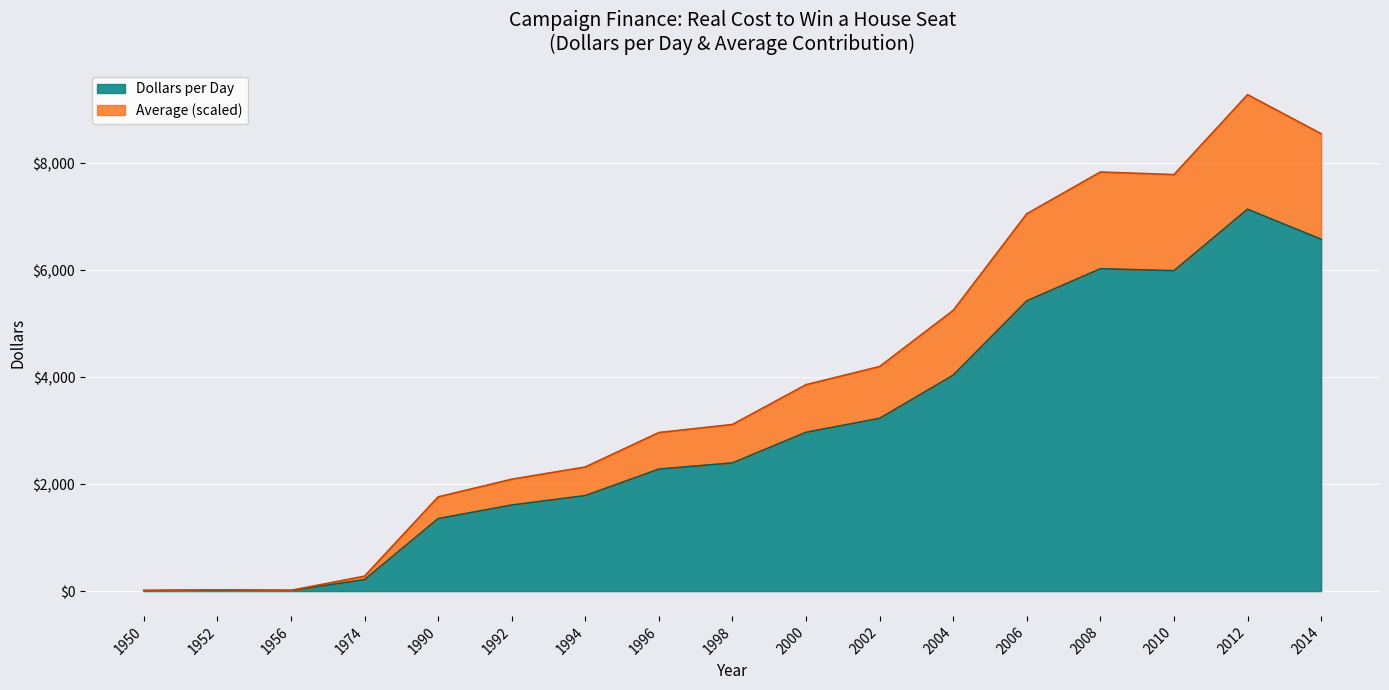

What are all the series names shown in the legend?

Dollars per Day, Average (scaled)